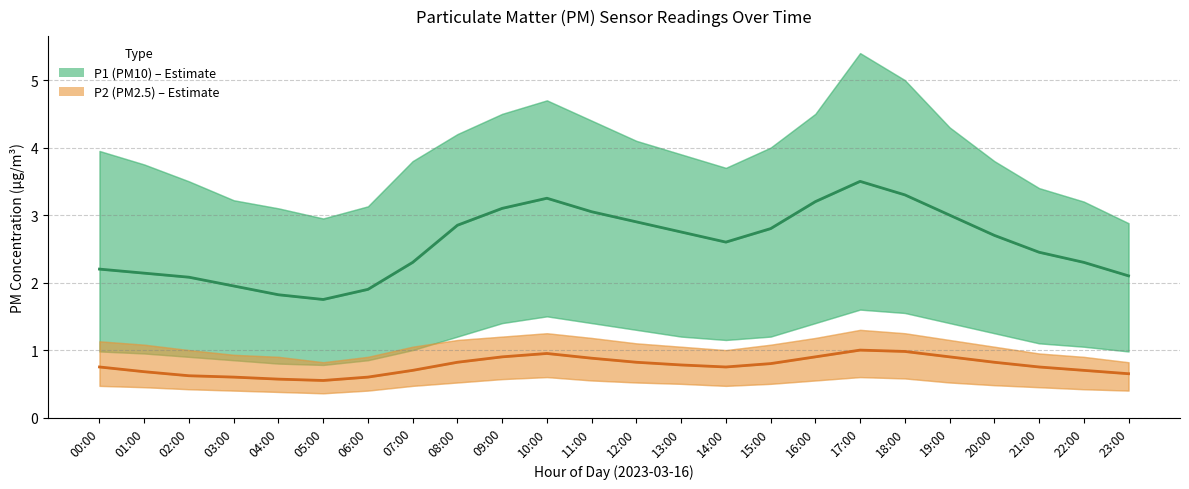

The P1 (PM10) – Estimate series shows 3.8 at 00:00. True or false?

False